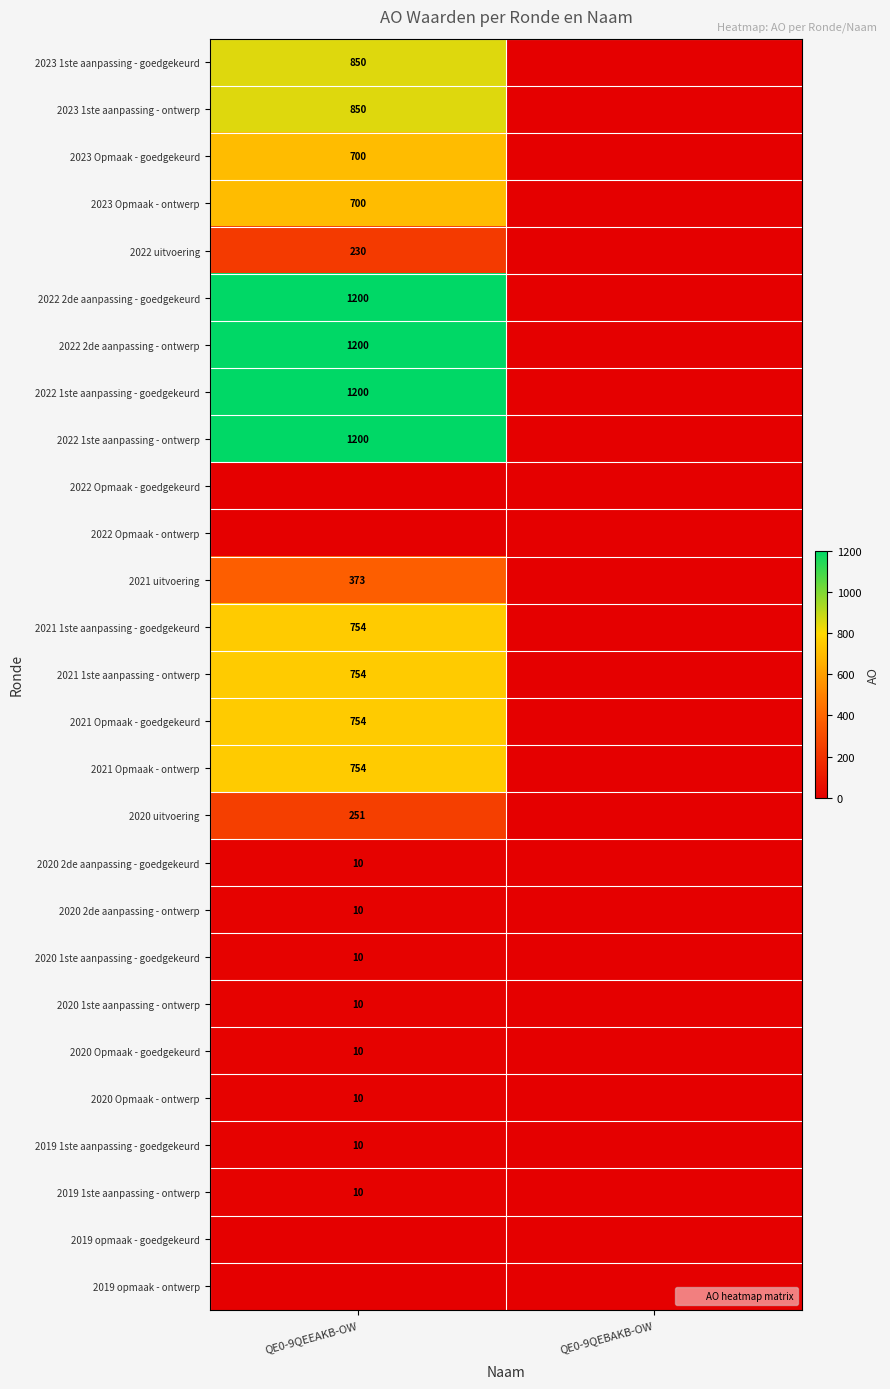

What is the average value of the 2022 1ste aanpassing - ontwerp series?

600